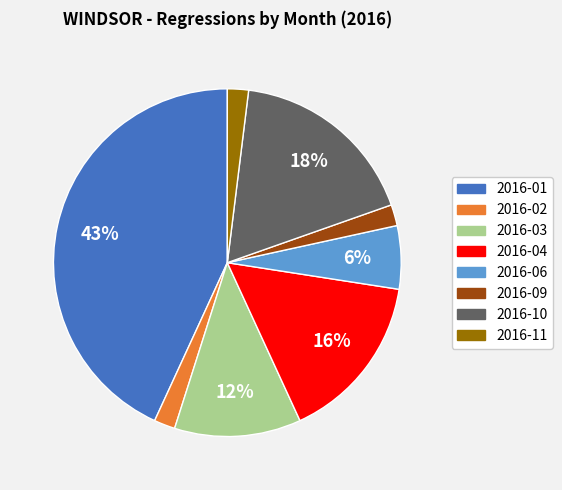

To the nearest percent, what is the difference between the largest and smallest slice percentages?

41%